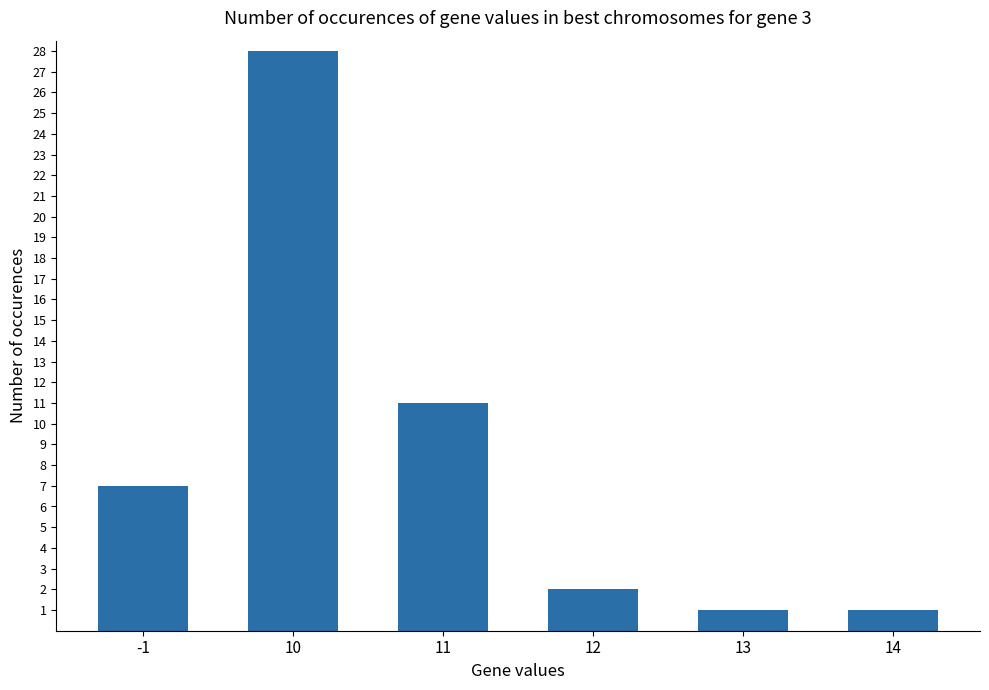

How many distinct data groups are displayed?

1